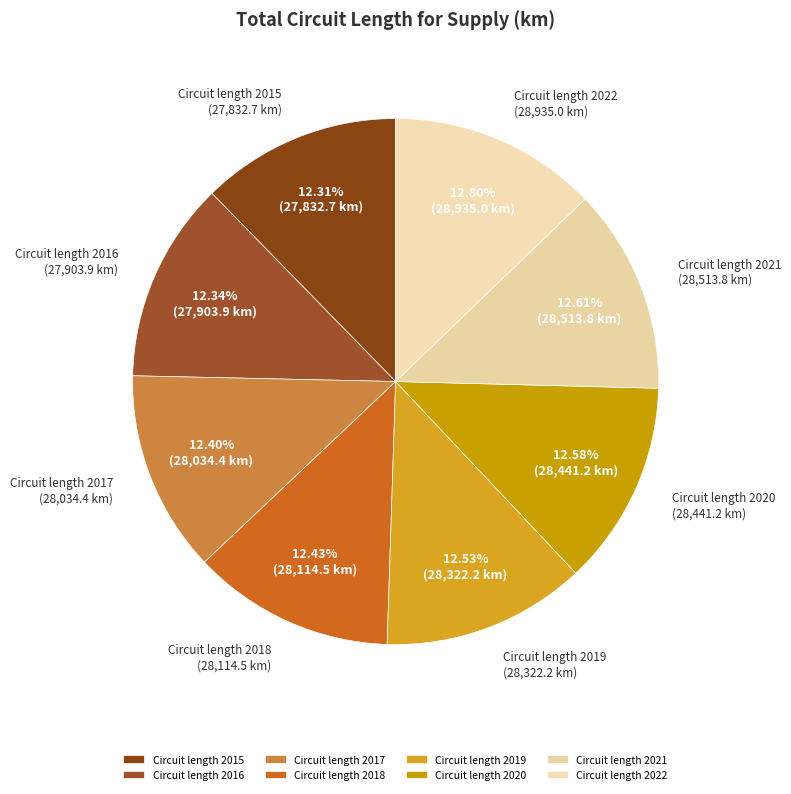

To the nearest percent, what is the average slice percentage?

12%